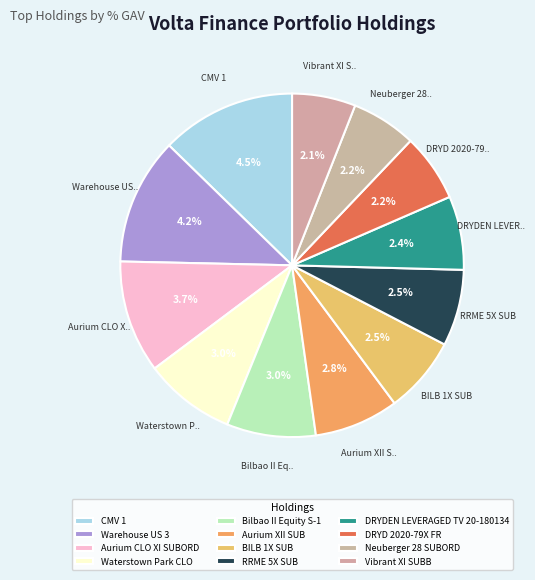

To the nearest percent, what percentage of the pie is RRME 5X SUB?

7%